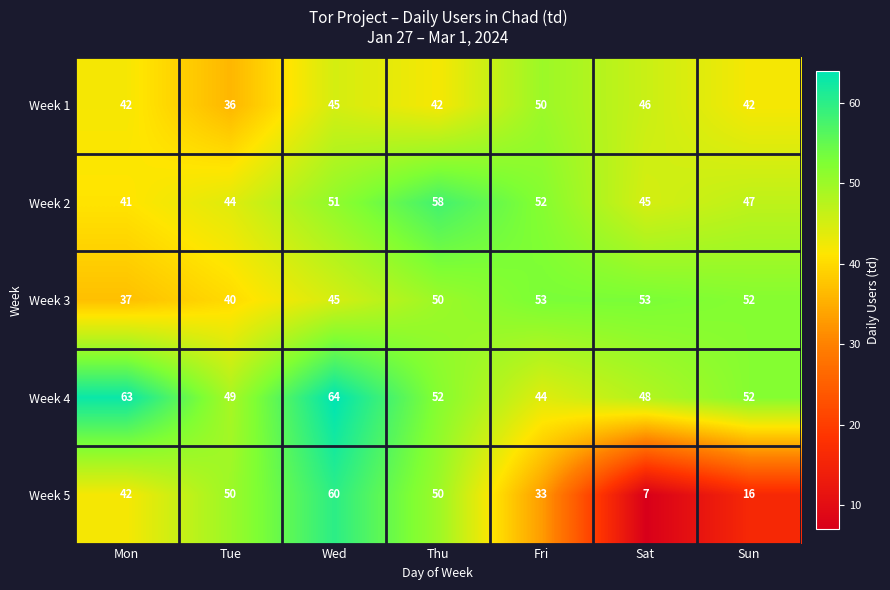

How many data points does each series have?

7